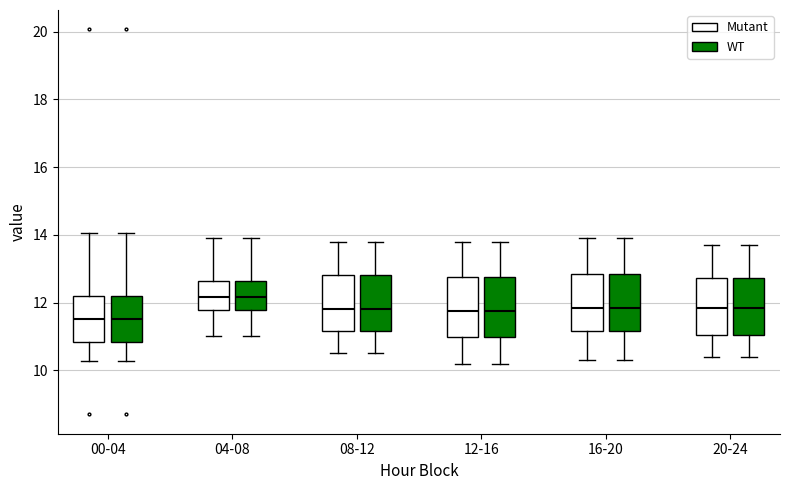

Where does the lower whisker of the box for 20-24 (WT) end on the y-axis? The values are not printed on the chart, so give them approximately, as read against the axis.

10.4